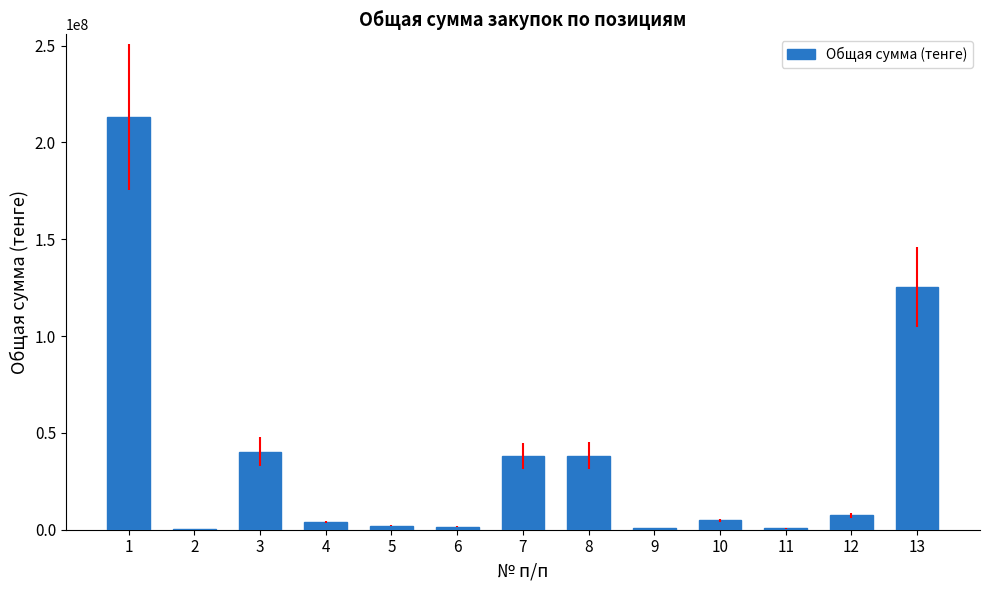

What is the greatest value displayed?

213200000